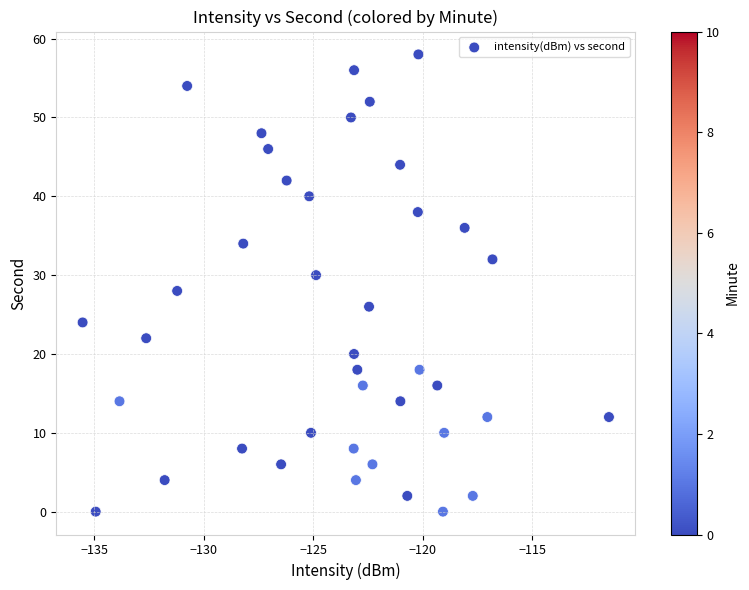

What is the range of Y values (max minus min)?

58